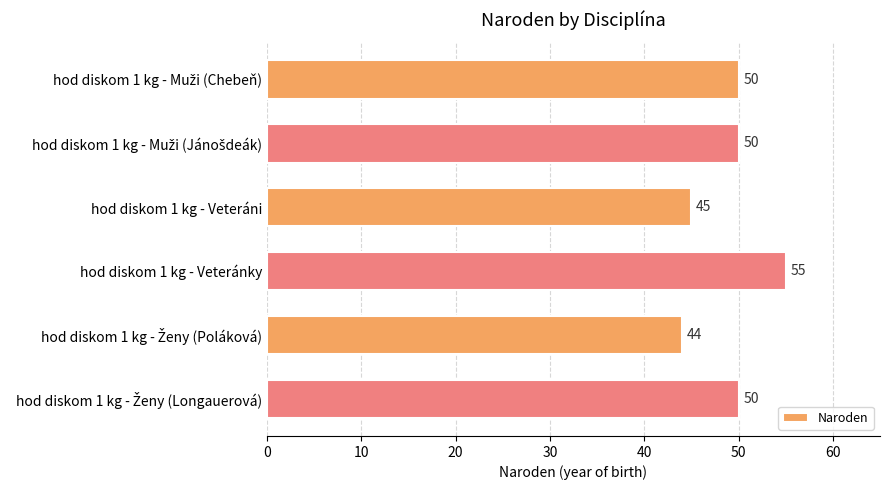

The value at hod diskom 1 kg - Veteránky is 31. True or false?

False